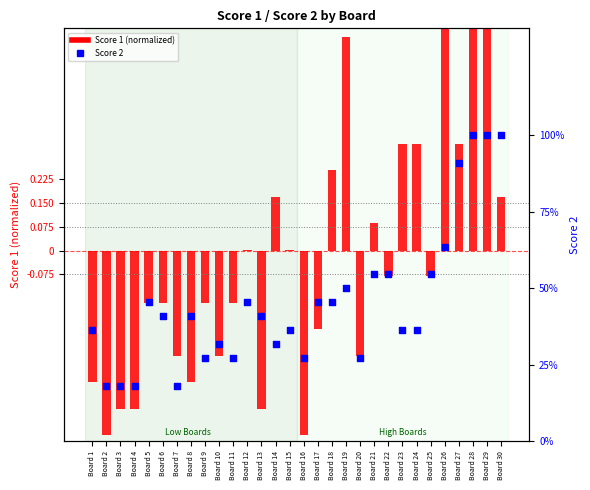

Is the value of Score 1 (normalized) at Board 29 greater than the value of Score 2 at Board 5?

No